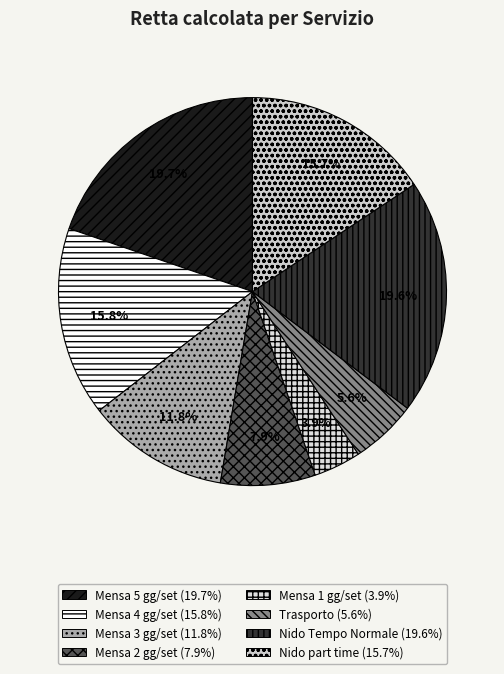

What percentage is the Mensa 2 gg/set slice, to the nearest percent?

8%